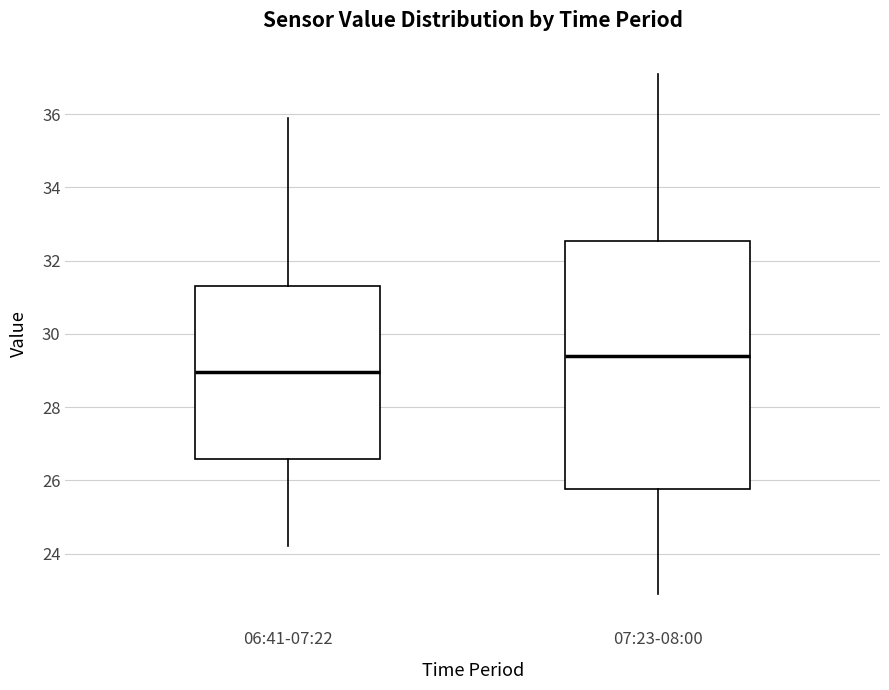

Reading left to right, read every box against the y-axis: the position of its median line, the range the box covers, and the ends of its whiskers. The values are not printed on the chart, so give them approximately, as read against the axis.

06:41-07:22: median 29.0, box 26.6 to 31.4, whiskers 24.2 to 36.0
07:23-08:00: median 29.4, box 25.8 to 32.6, whiskers 23.0 to 37.2